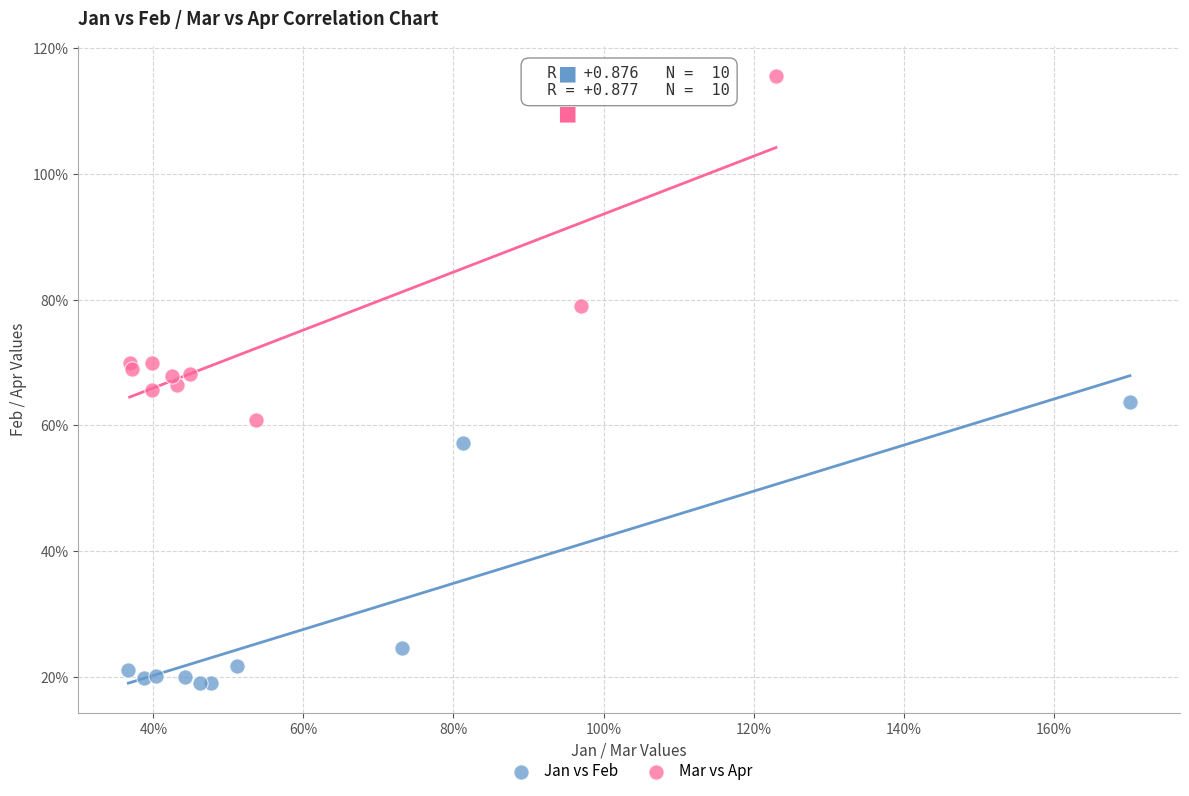

Which series has the widest spread of Y values?

Mar vs Apr